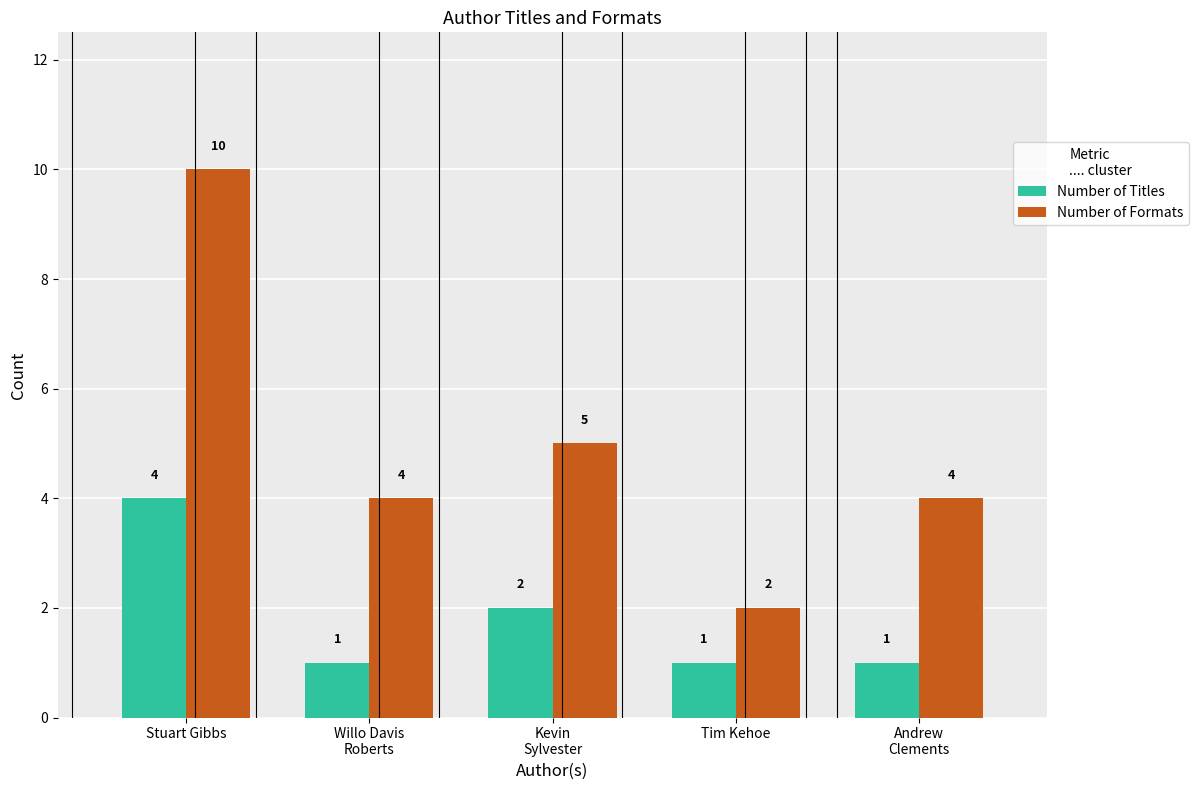

Rank the series at Tim Kehoe from highest to lowest value.

Number of Formats, Number of Titles